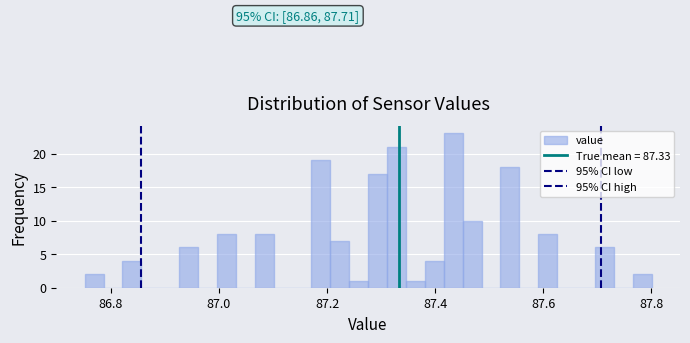

Around what value on the x-axis is the tallest bar? Give the approximate position of its centre, as read against the axis.

87.44